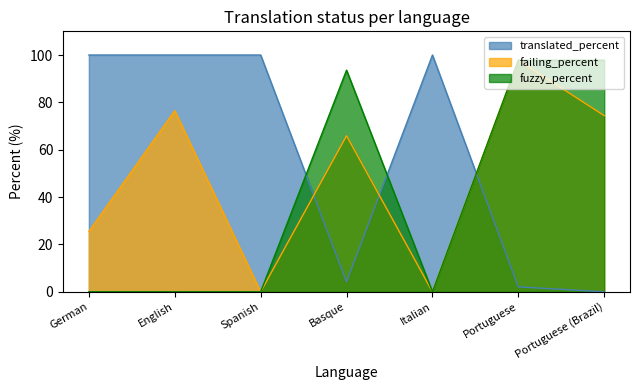

Which series has the widest spread of values?

translated_percent